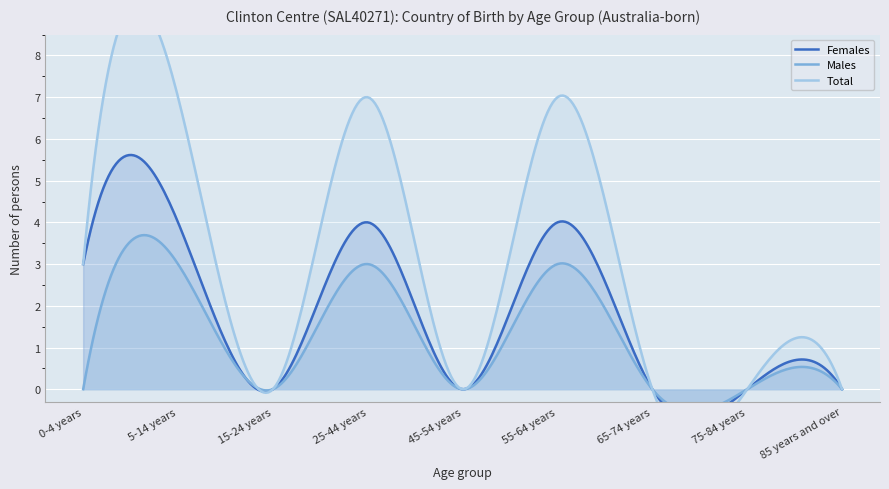

What is the value of the Males point at the 2nd from the left?

3